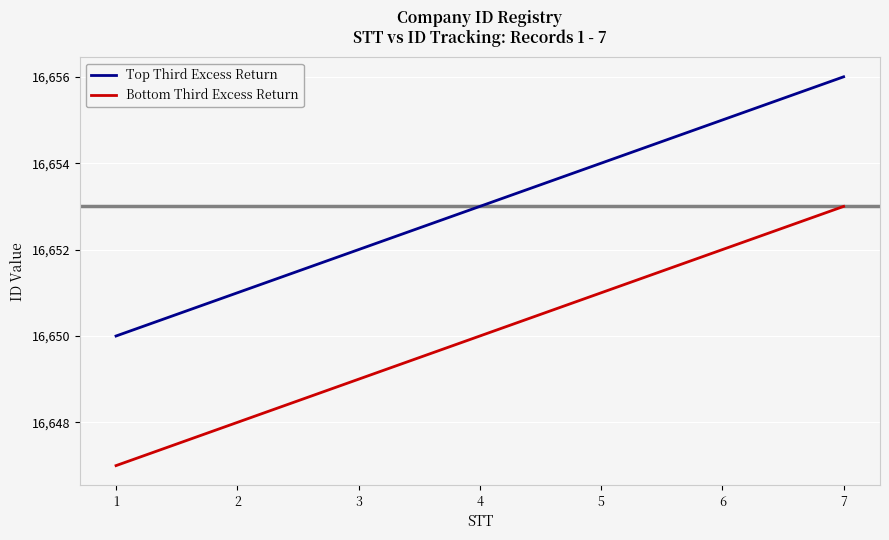

How many distinct data groups are displayed?

2